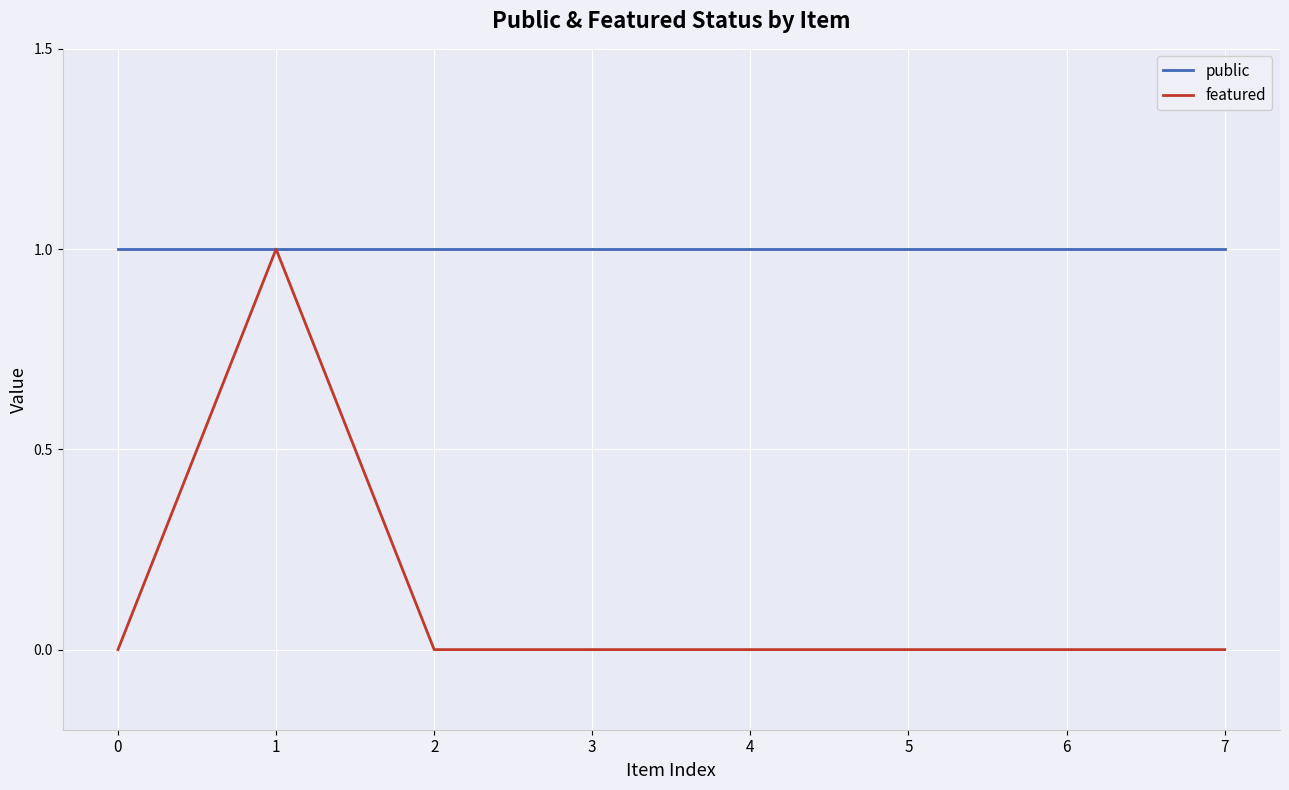

What is the sum of the public values at 2 and 3?

2